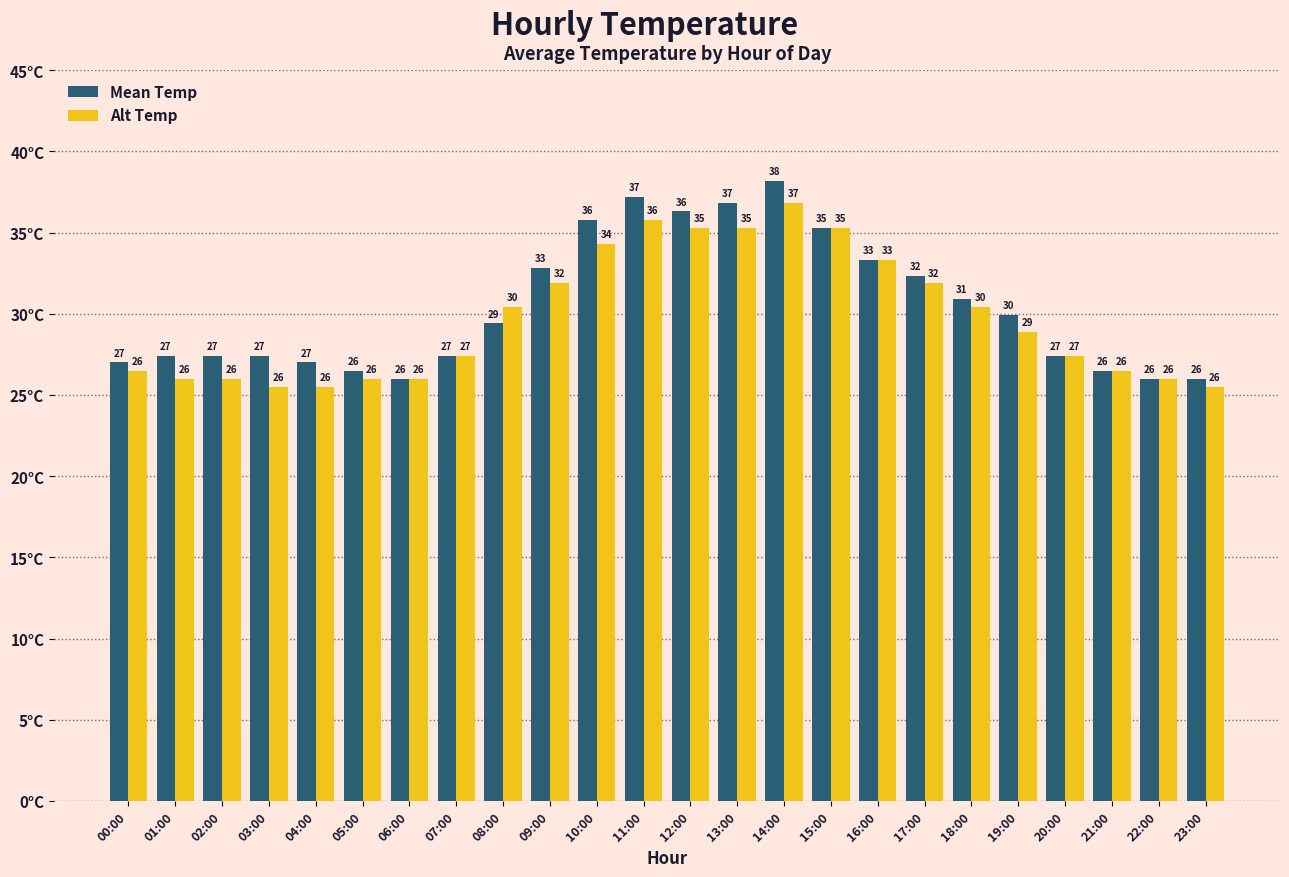

What is the average value of the Alt Temp series?

29.7